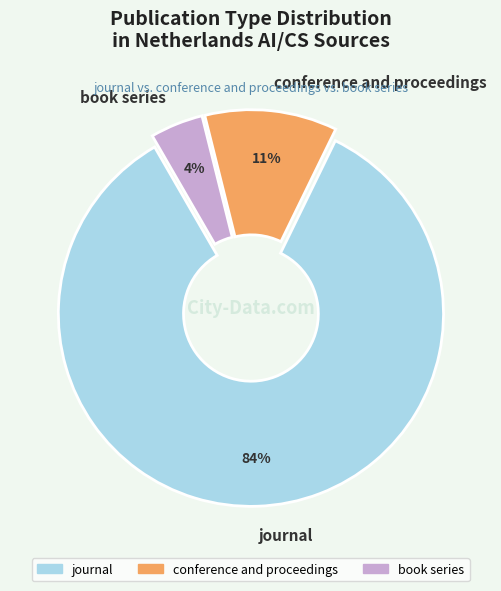

Between journal and conference and proceedings, which is larger?

journal